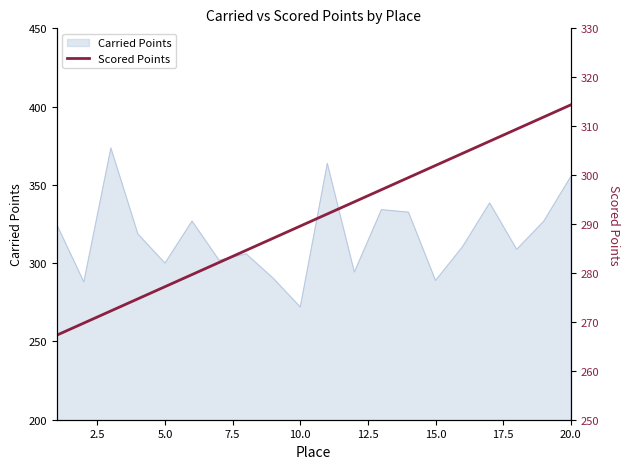

Which category has the lowest value in the Carried Points series?

10.0